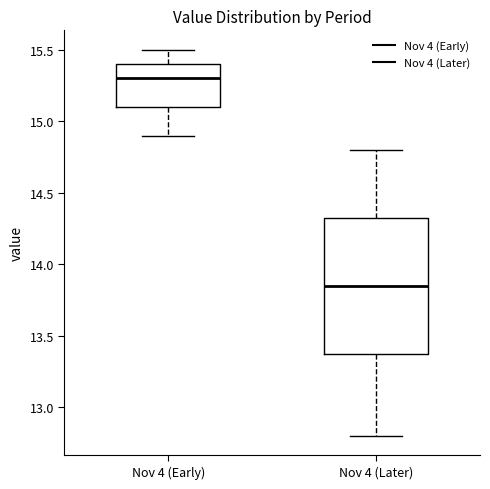

Reading left to right, read every box against the y-axis: the position of its median line, the range the box covers, and the ends of its whiskers. The values are not printed on the chart, so give them approximately, as read against the axis.

Nov 4 (Early): median 15.30, box 15.10 to 15.40, whiskers 14.90 to 15.50
Nov 4 (Later): median 13.85, box 13.40 to 14.35, whiskers 12.80 to 14.80